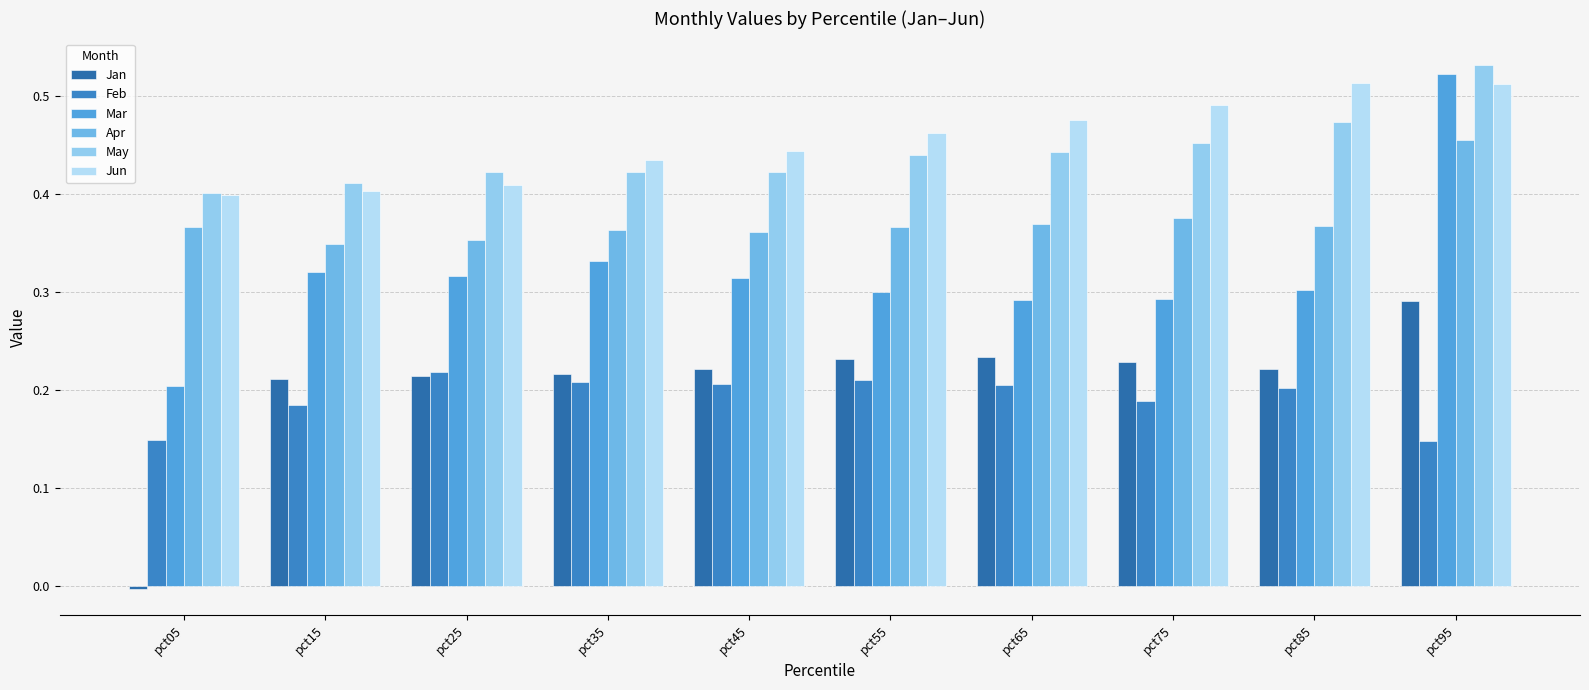

What is the highest value of the May series?

0.5